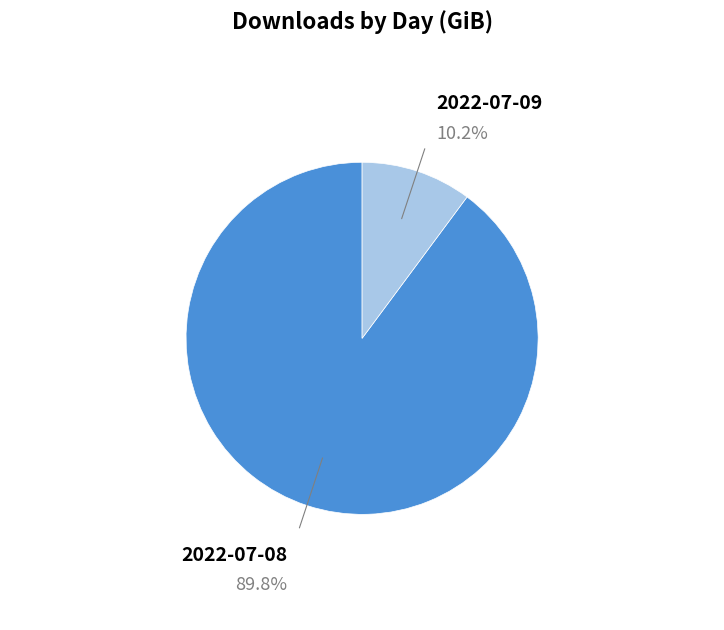

Count the number of slices in the pie.

2